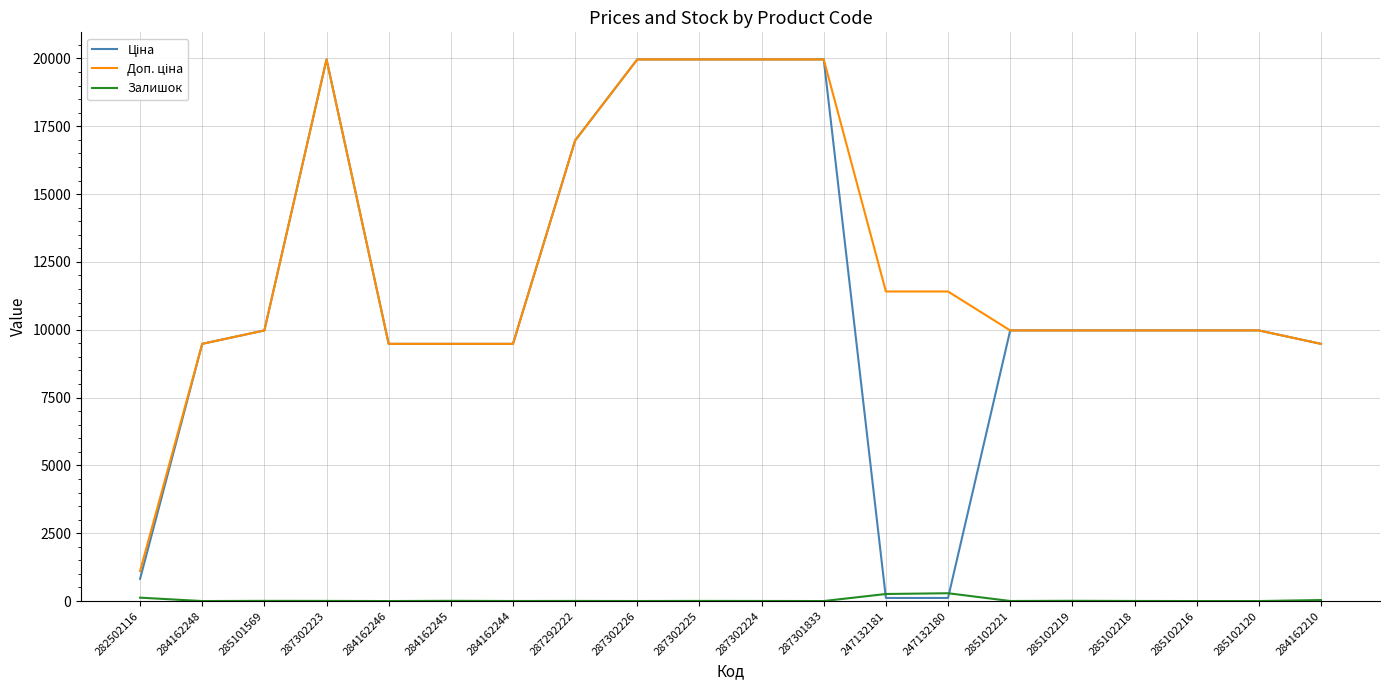

What is the total value across all series at 284162246?

18960.1